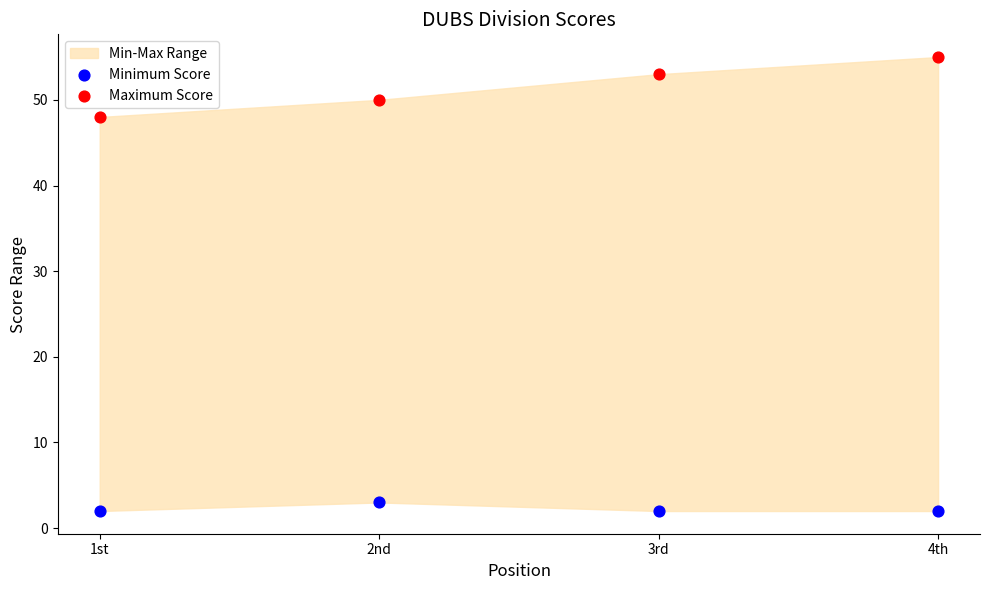

Which series contains the highest Y value?

Maximum Score